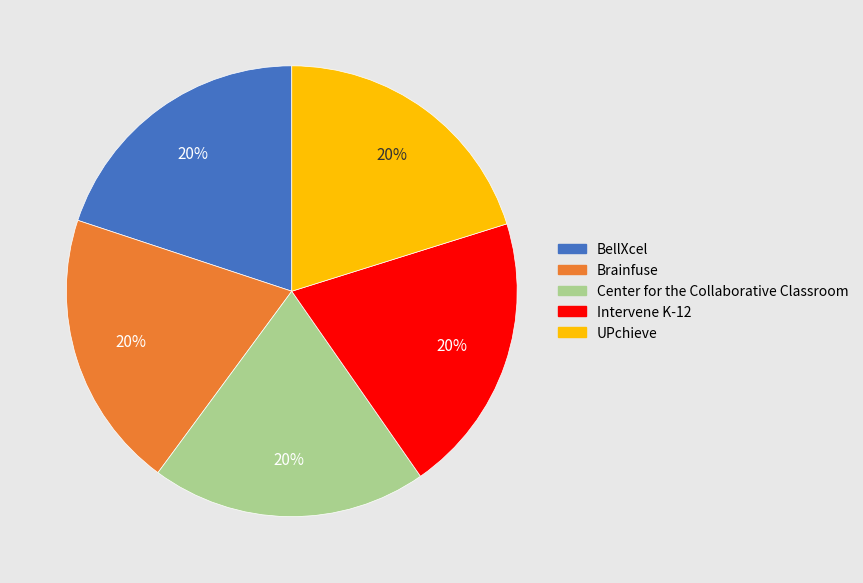

Approximately how many times larger is the value at Intervene K-12 compared to Brainfuse?

1.0